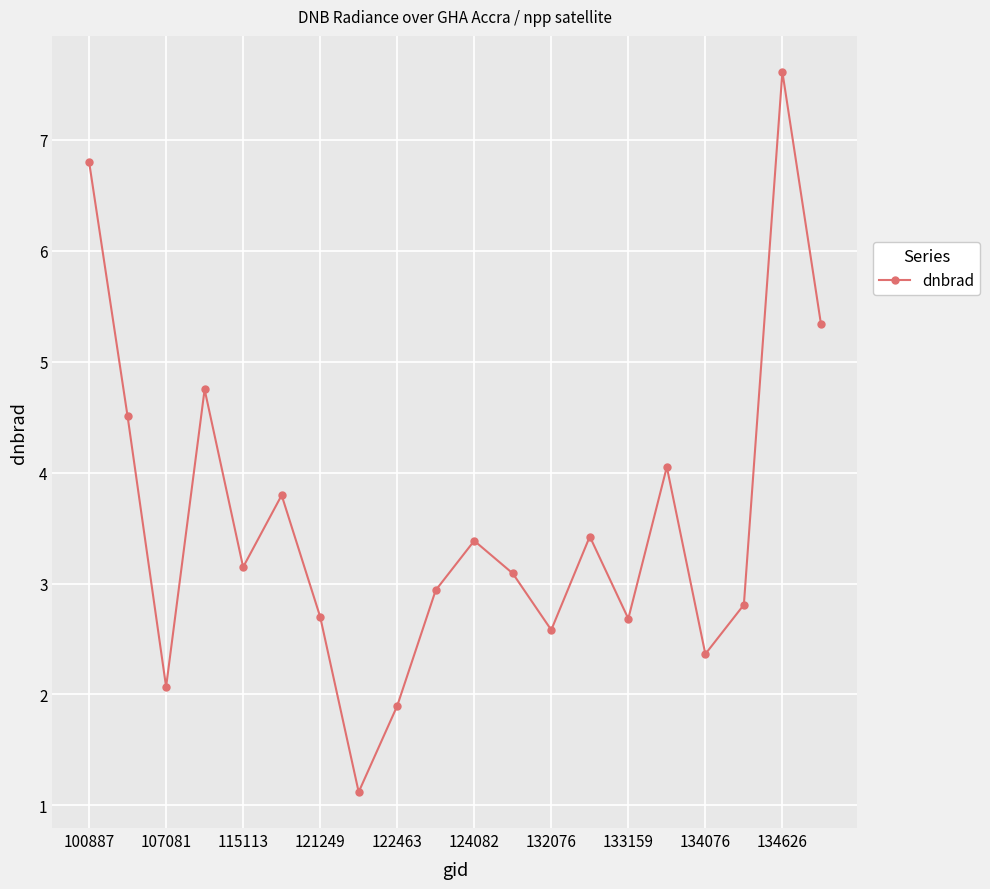

How many interior local valleys (lower than both neighbors) does the data have?

6